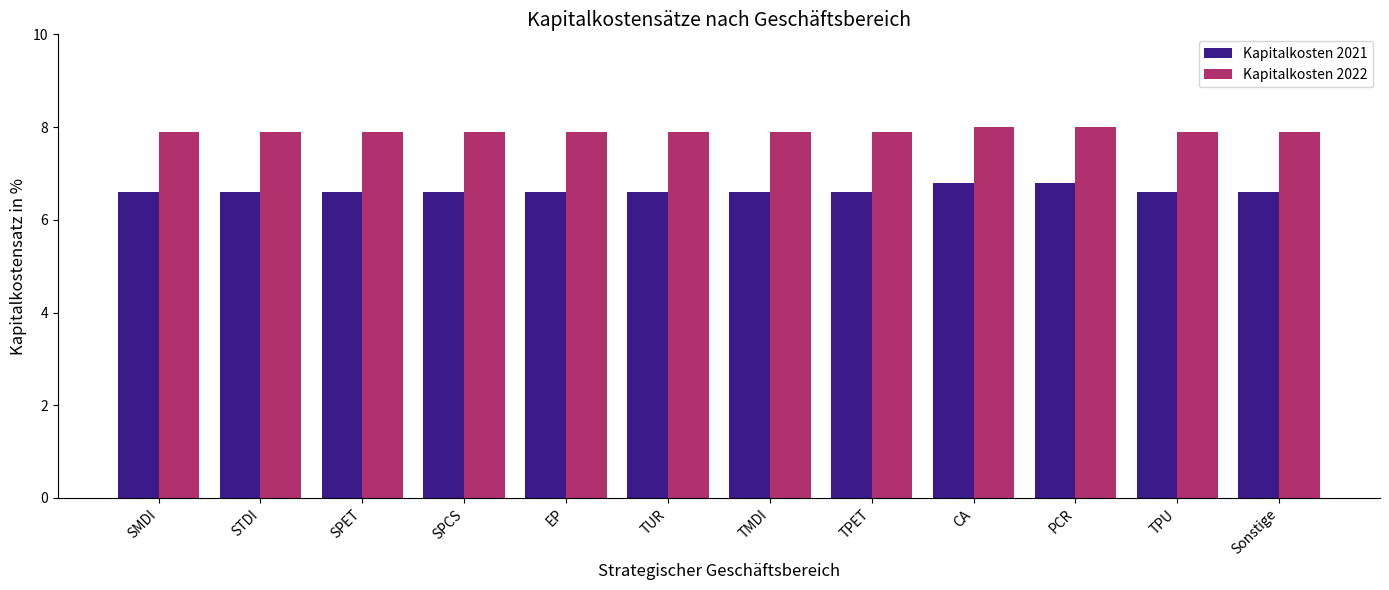

List the series in order of their peak value, lowest first.

Kapitalkosten 2021, Kapitalkosten 2022